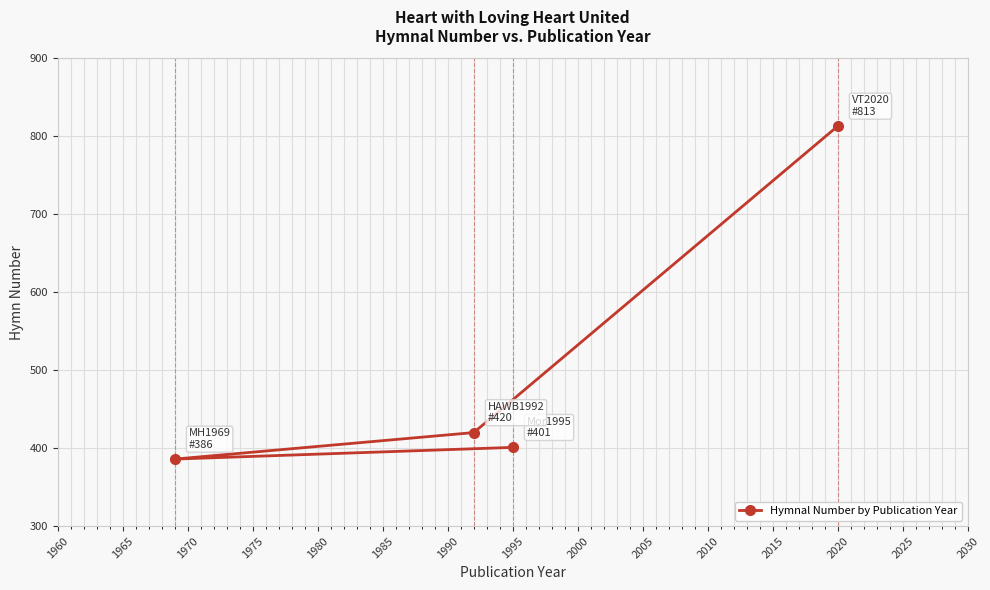

What value does the data have at 1995, to the nearest 5?

400